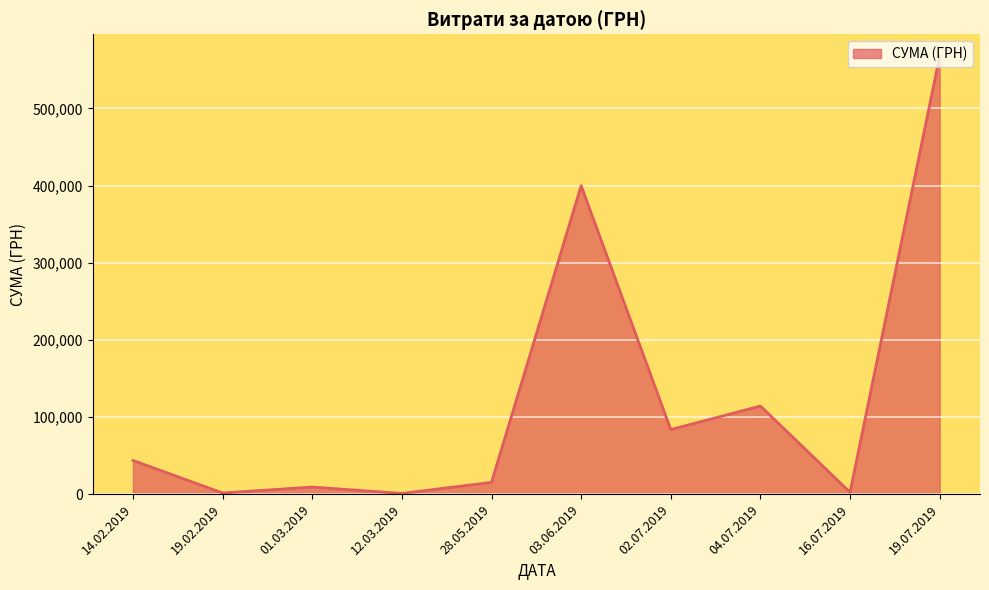

Between 14.02.2019 and 03.06.2019, which is larger?

03.06.2019